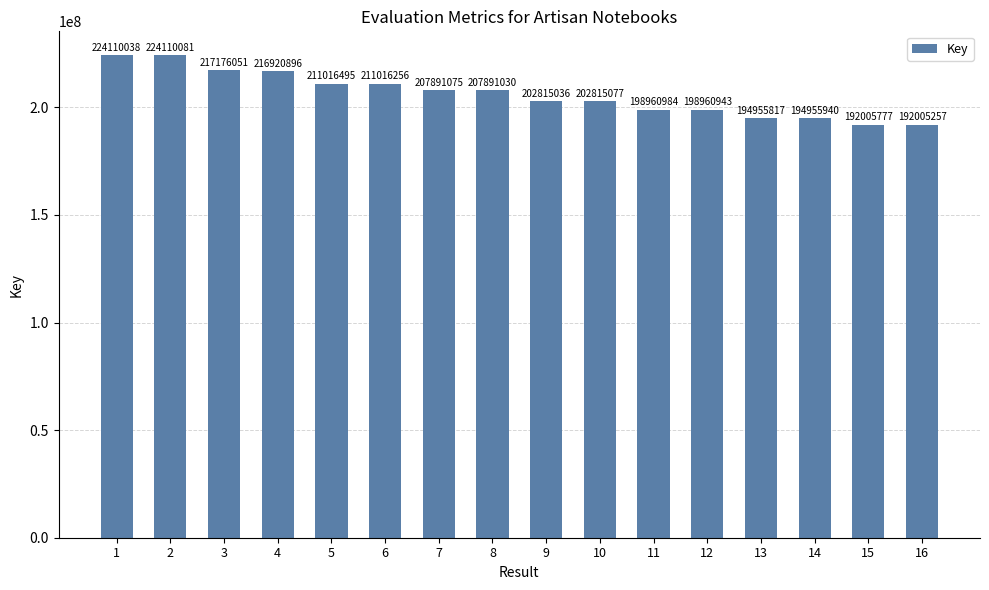

Which label corresponds to the smallest value in the chart?

16